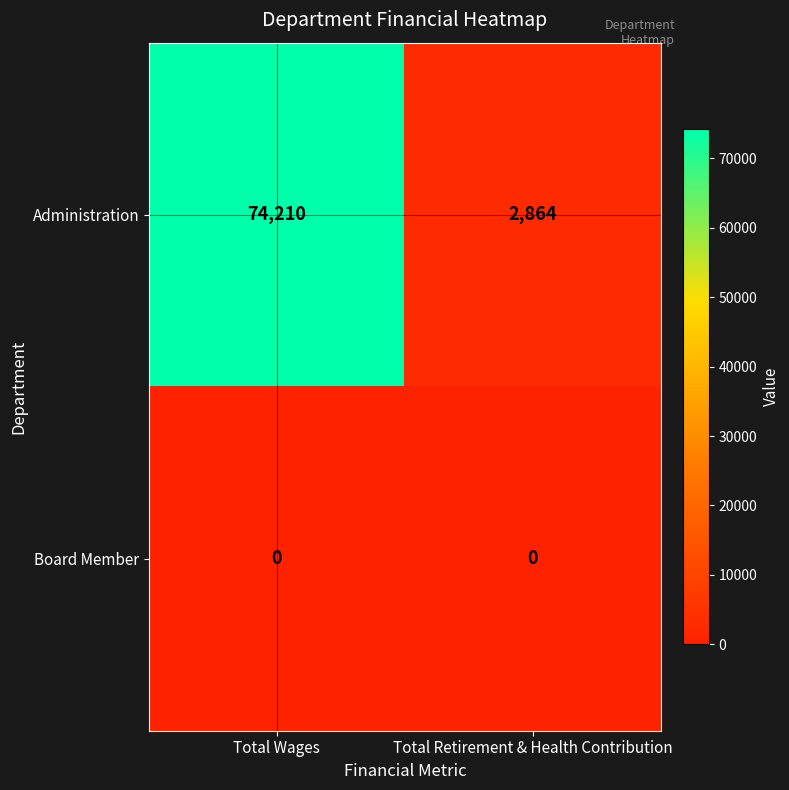

At which category does the chart reach its peak across all series?

Total Wages